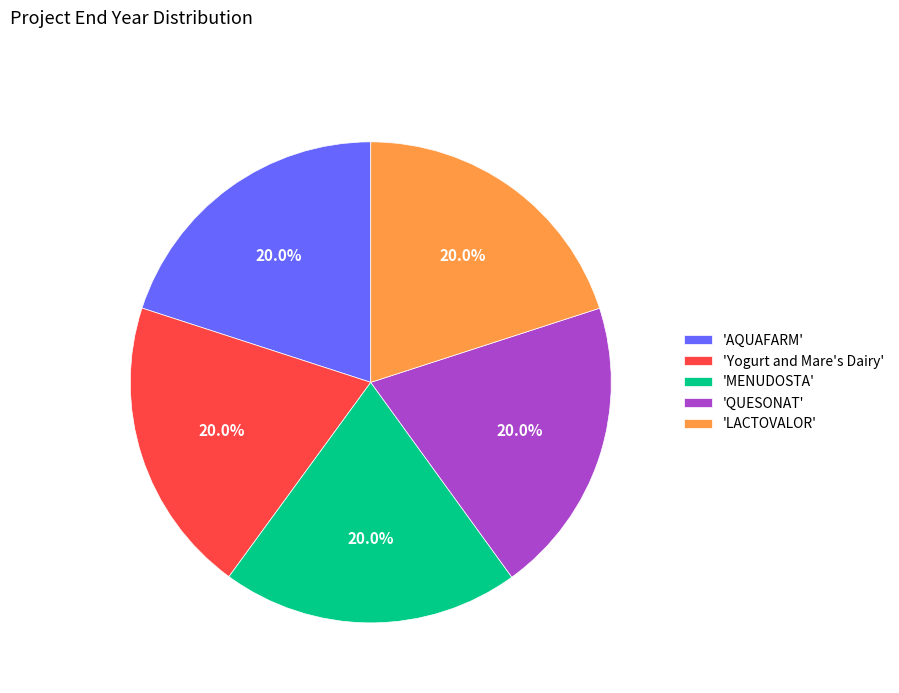

Is there any slice that represents more than half of the pie?

No